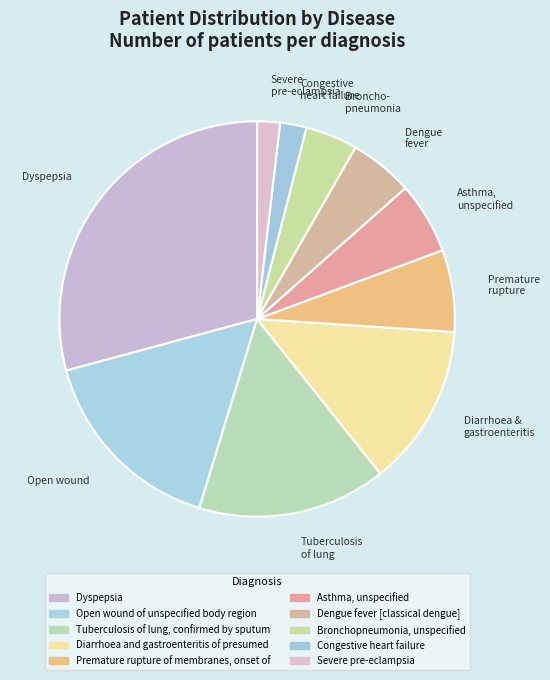

How many segments does this pie chart have?

10